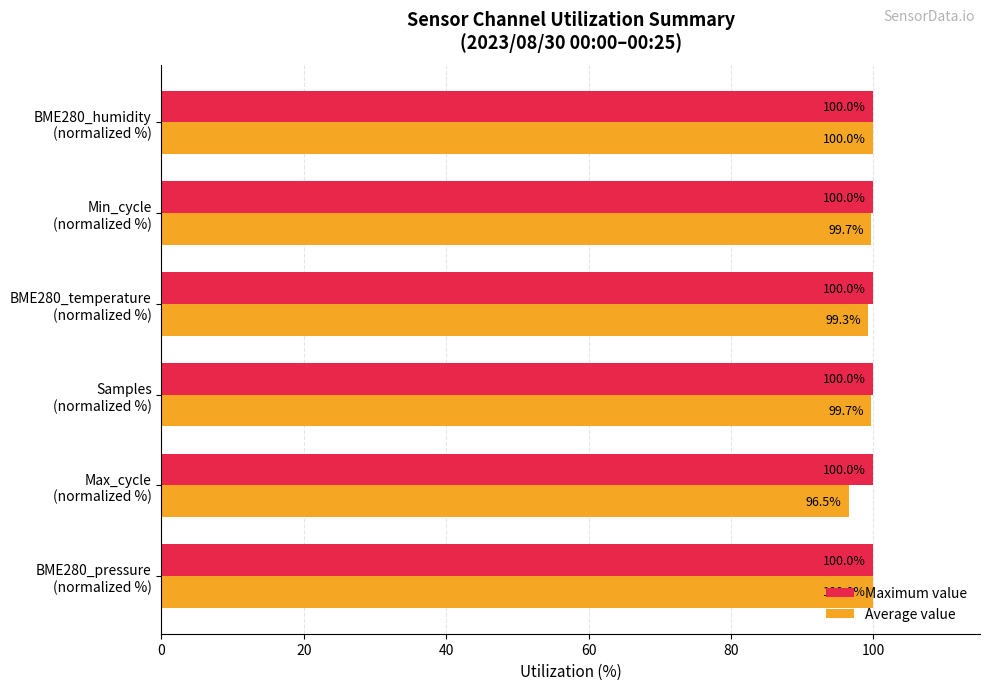

What are all the series names shown in the legend?

Maximum value, Average value